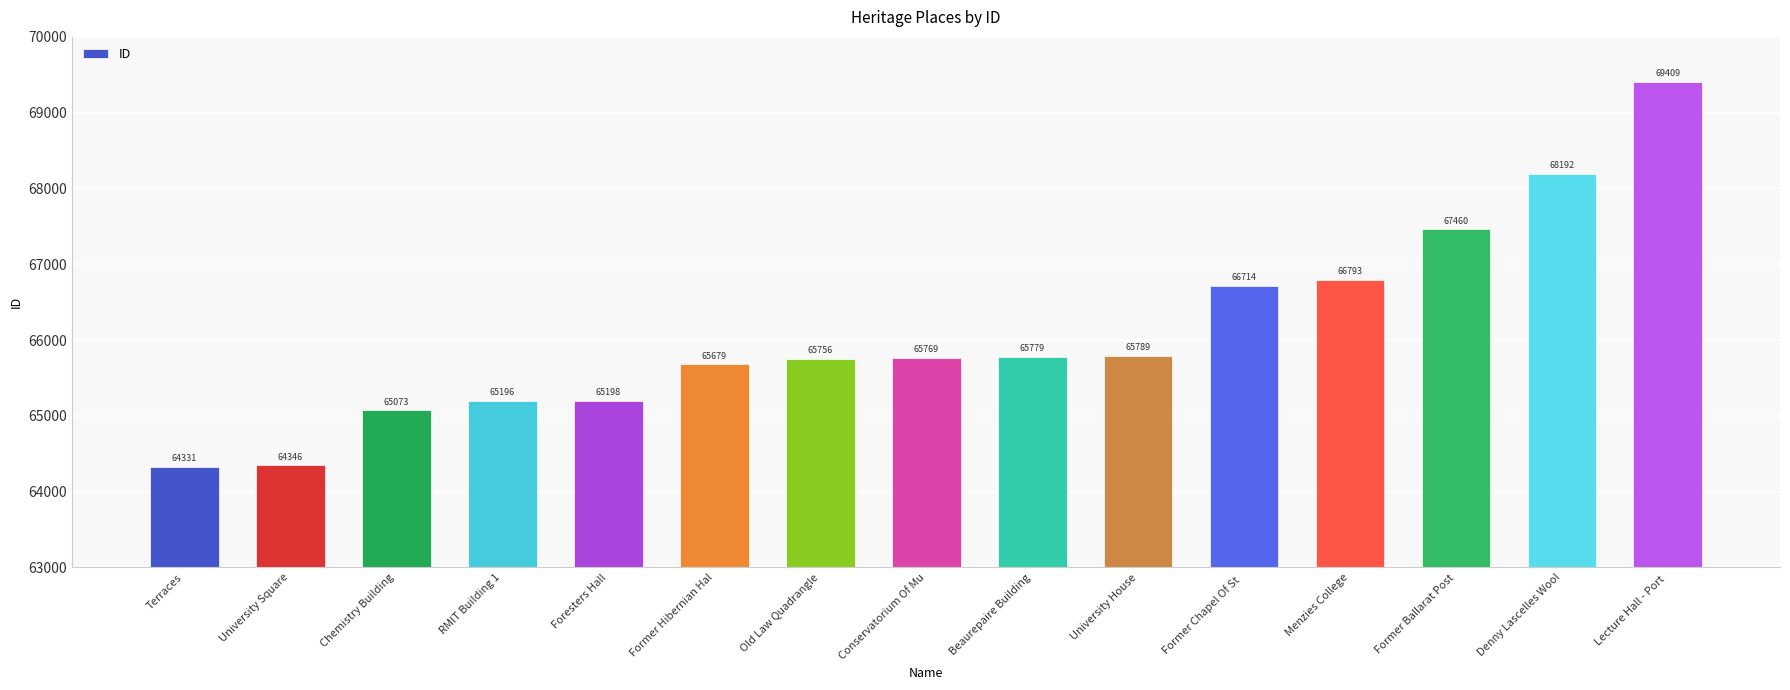

List the labels in order of value, smallest first.

Terraces, University Square, Chemistry Building, RMIT Building 1, Foresters Hall, Former Hibernian Hal, Old Law Quadrangle, Conservatorium Of Mu, Beaurepaire Building, University House, Former Chapel Of St , Menzies College, Former Ballarat Post, Denny Lascelles Wool, Lecture Hall - Port 